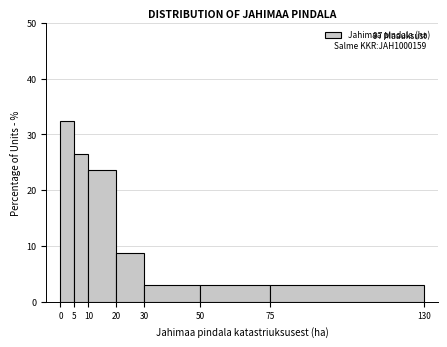

Over which range of the x-axis is the bar tallest?

0 to 5